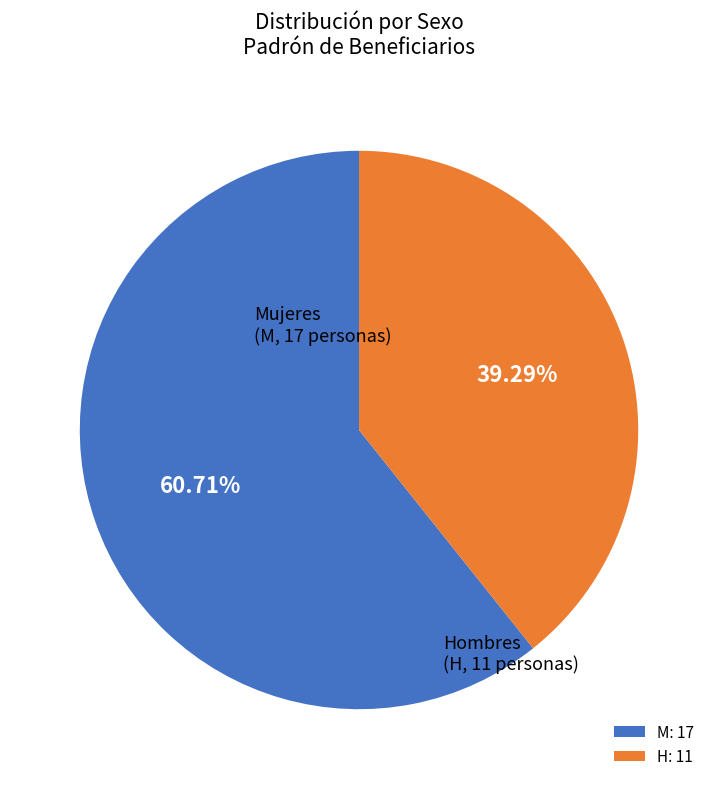

Which category has the smallest portion of the pie?

H